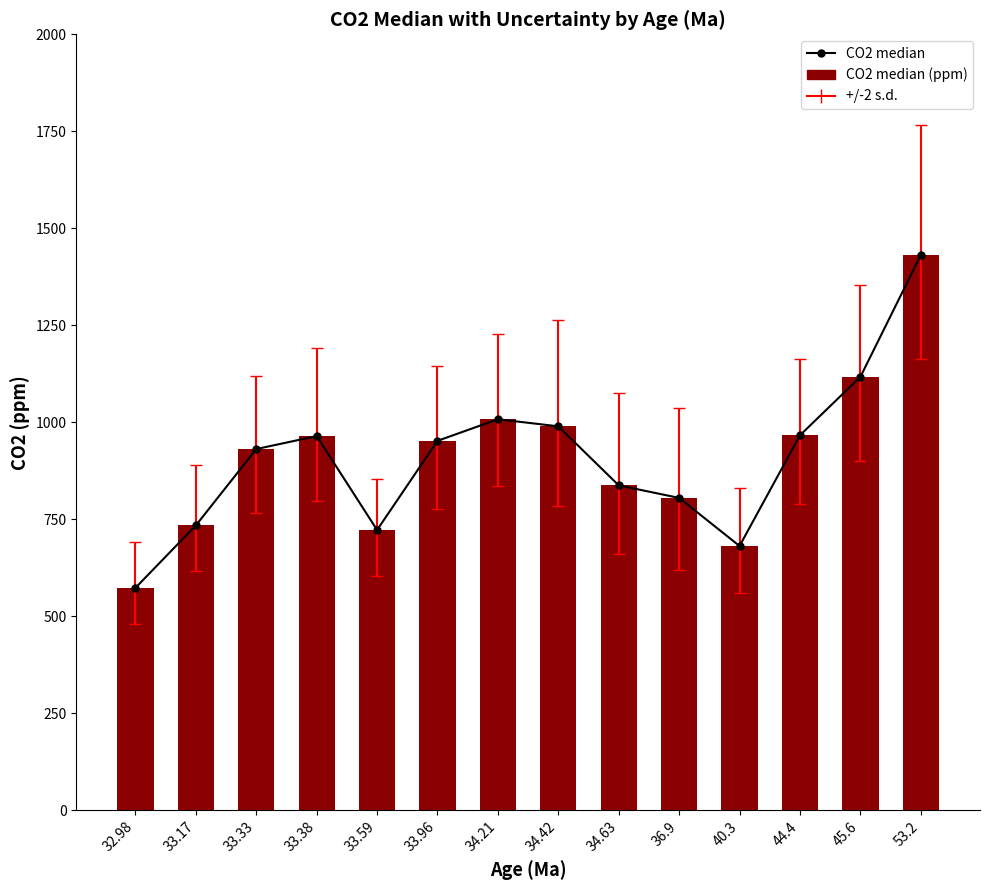

At which category does the chart reach its peak across all series?

53.2